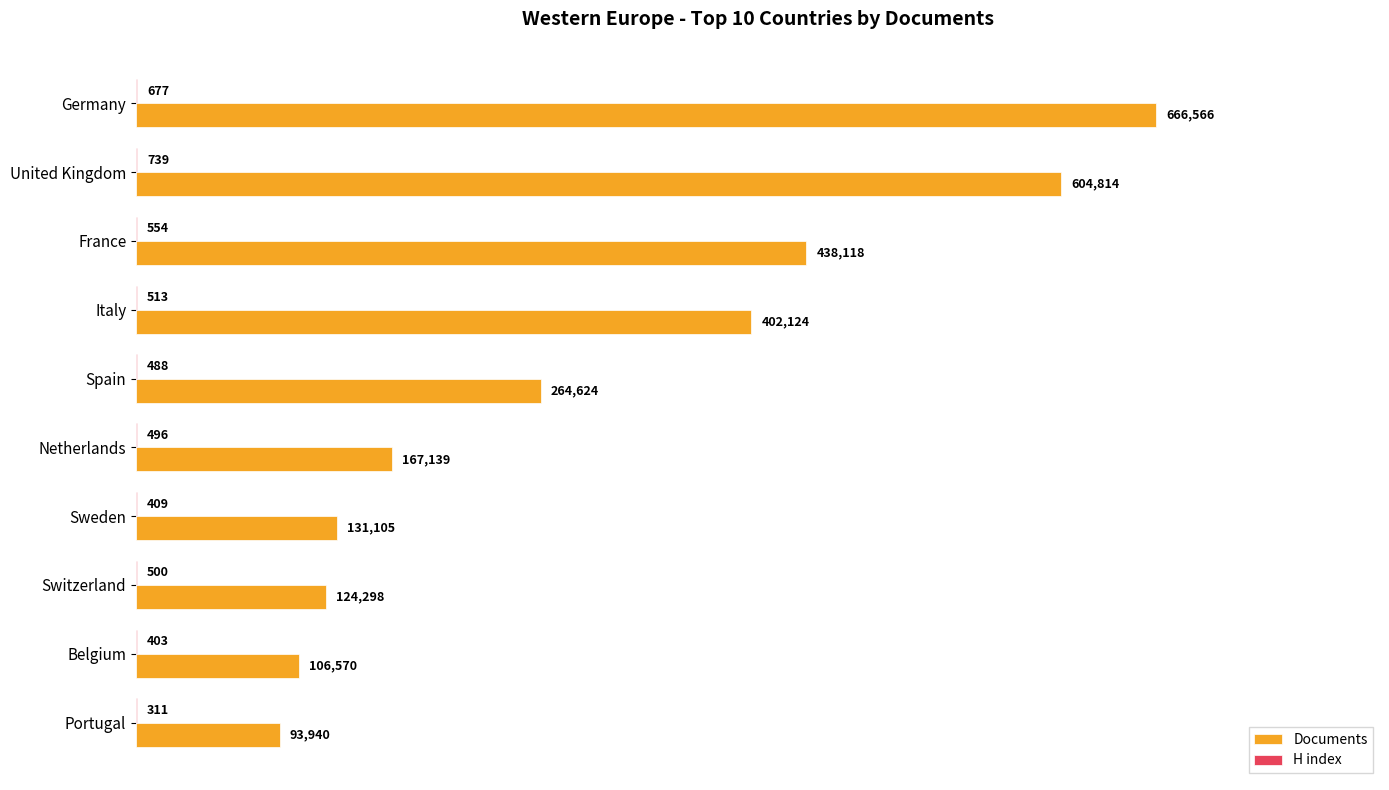

How many categories are shown in the chart?

10